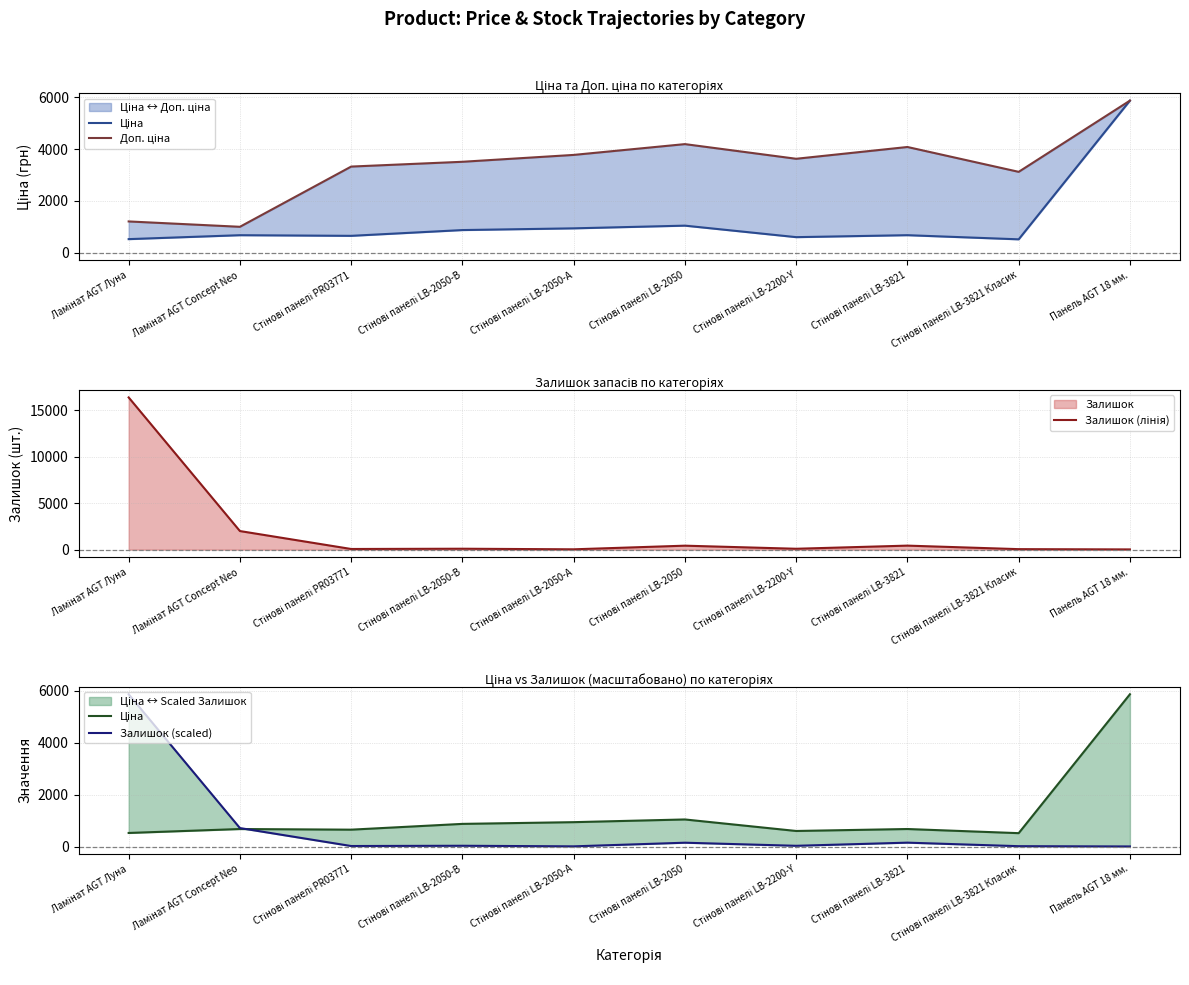

Rank the series by their maximum value, from lowest to highest.

Ціна, Доп. ціна, Залишок (scaled), Залишок (лінія)